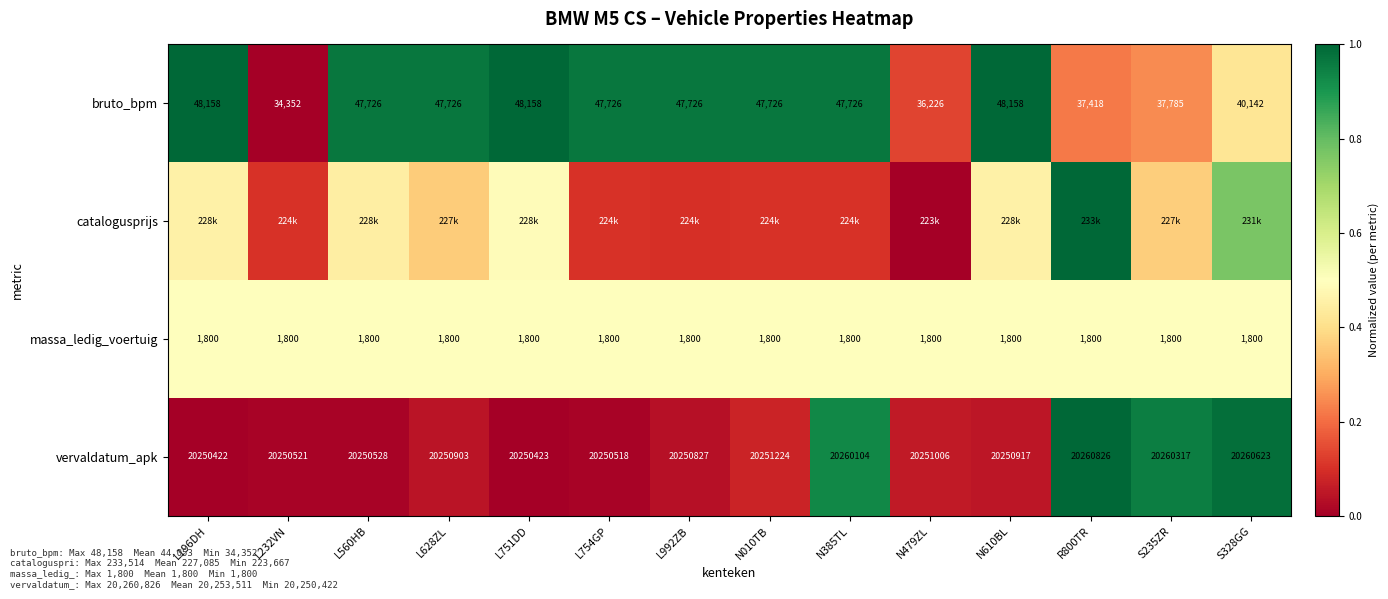

At which category is the sum across all series the highest?

R800TR